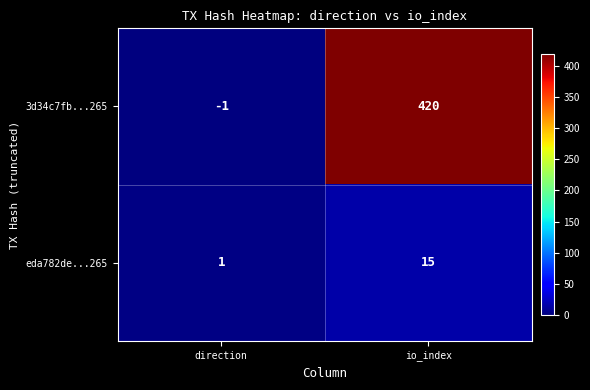

Which series changed the most between direction and io_index?

3d34c7fb...265